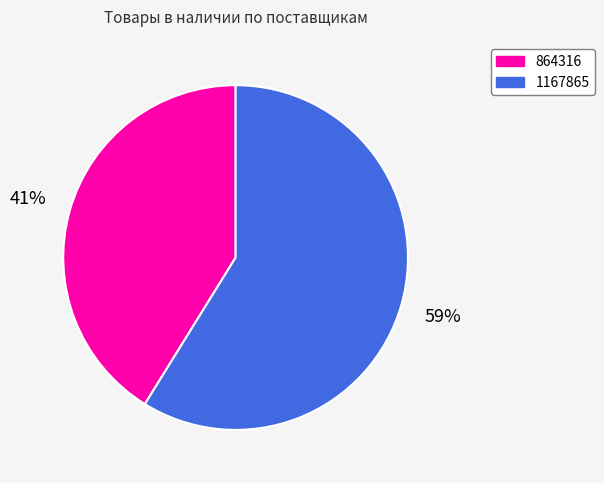

True or false: 864316 accounts for 41% of the total.

True